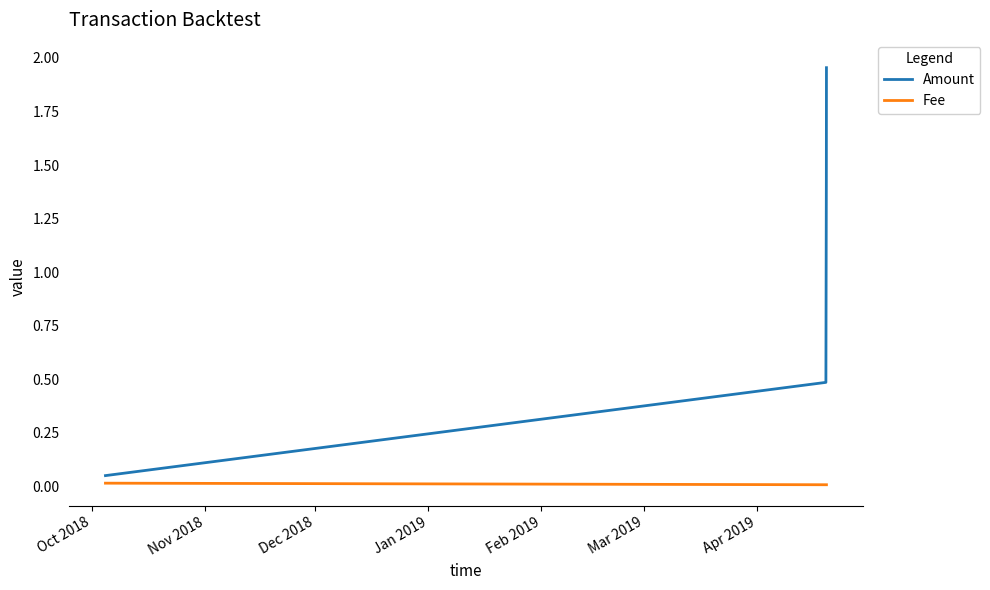

Which series has the widest spread of values?

Amount